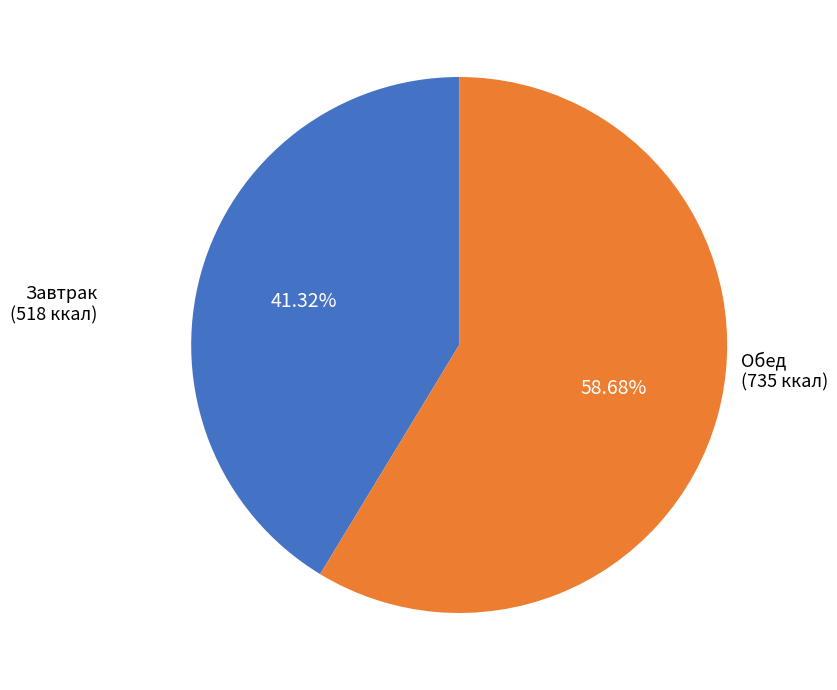

Is there a majority slice in this chart?

Yes